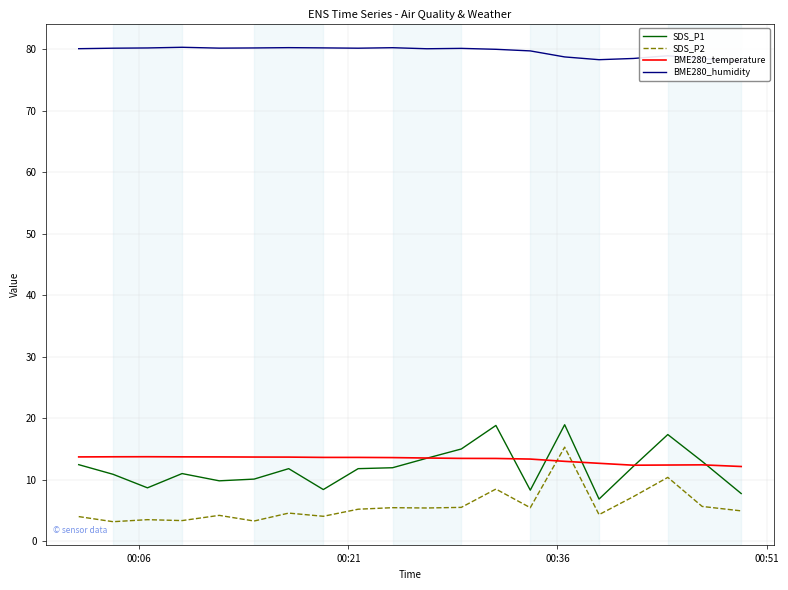

Does the chart display data point markers on the line(s)?

No